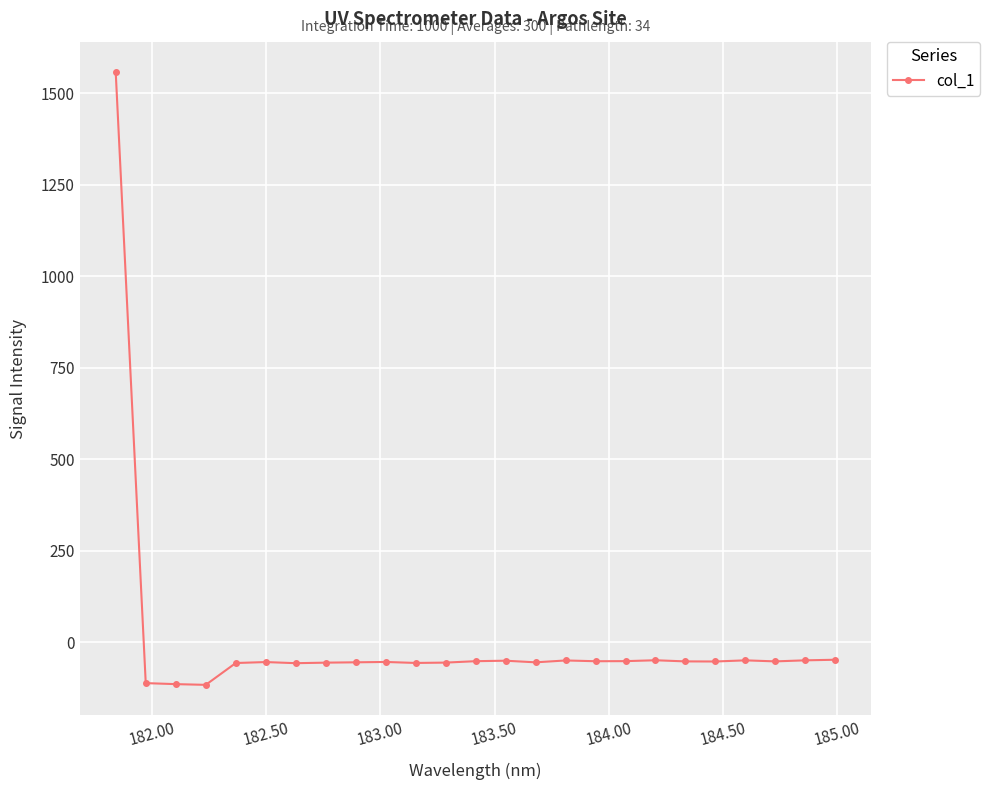

What is the smallest value displayed?

-116.2